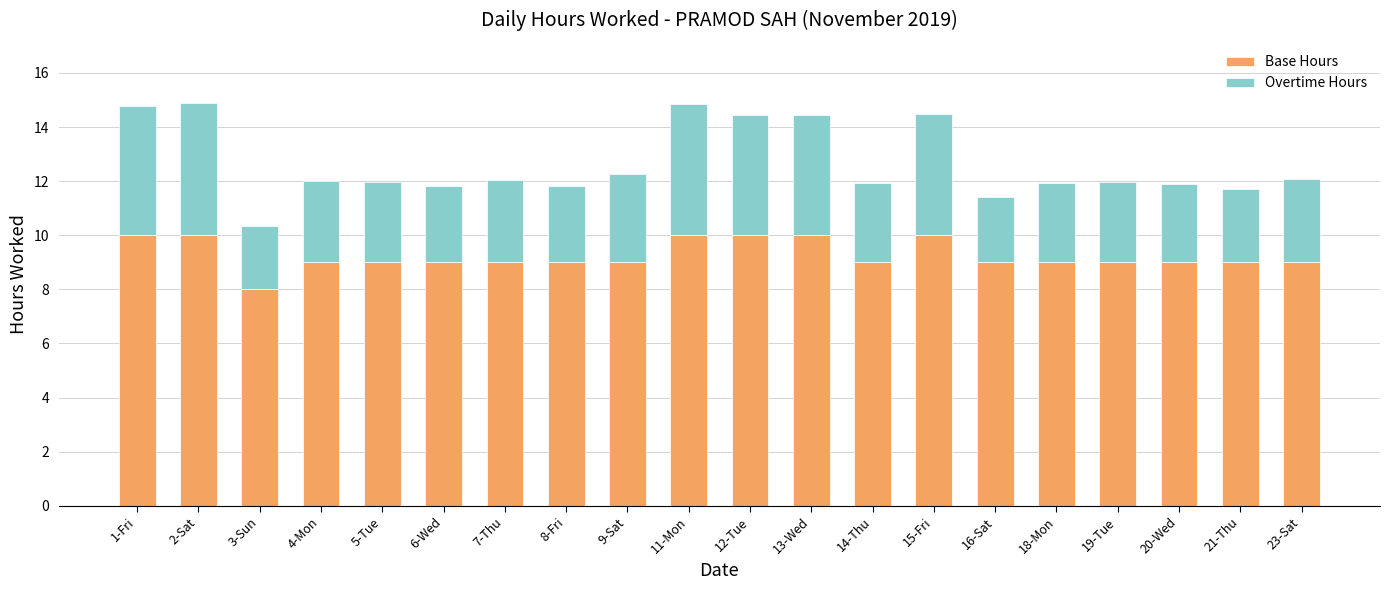

How many distinct data groups are displayed?

2